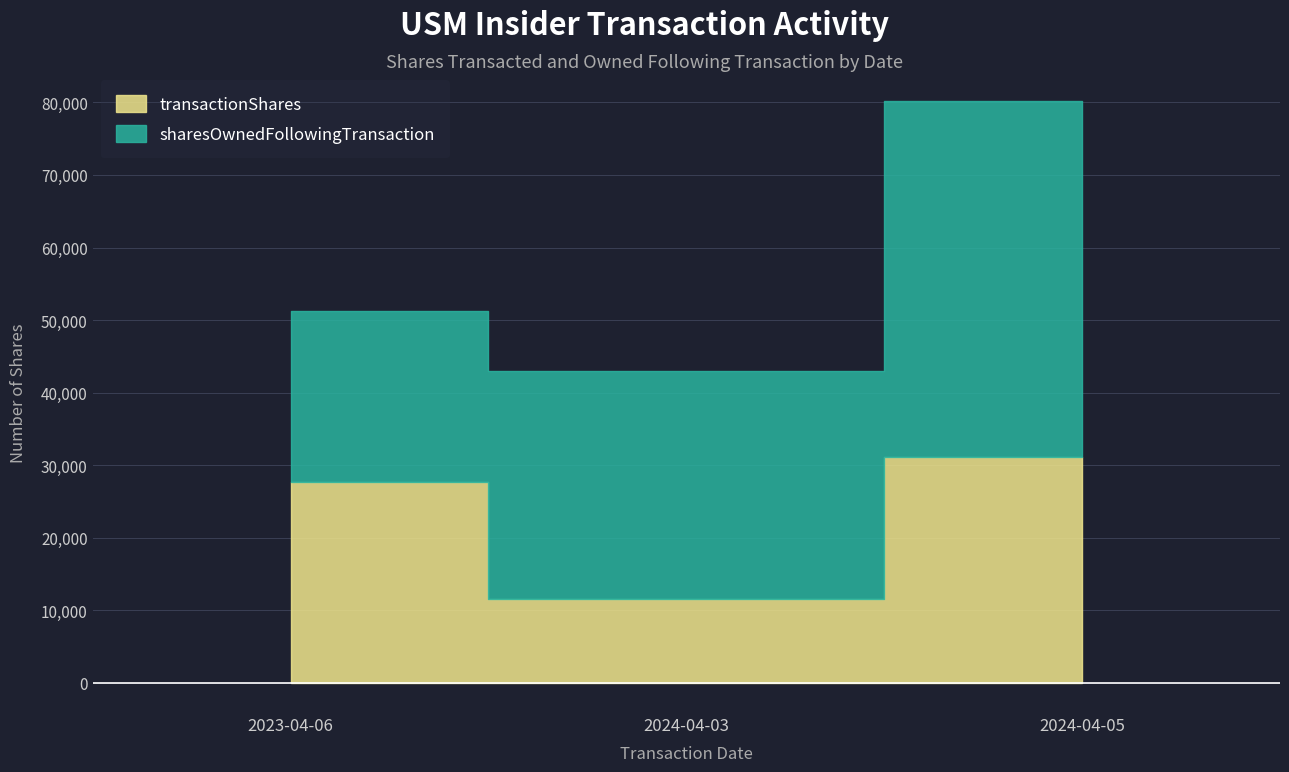

List the labels in order of value, largest first.

2024-04-05, 2023-04-06, 2024-04-03